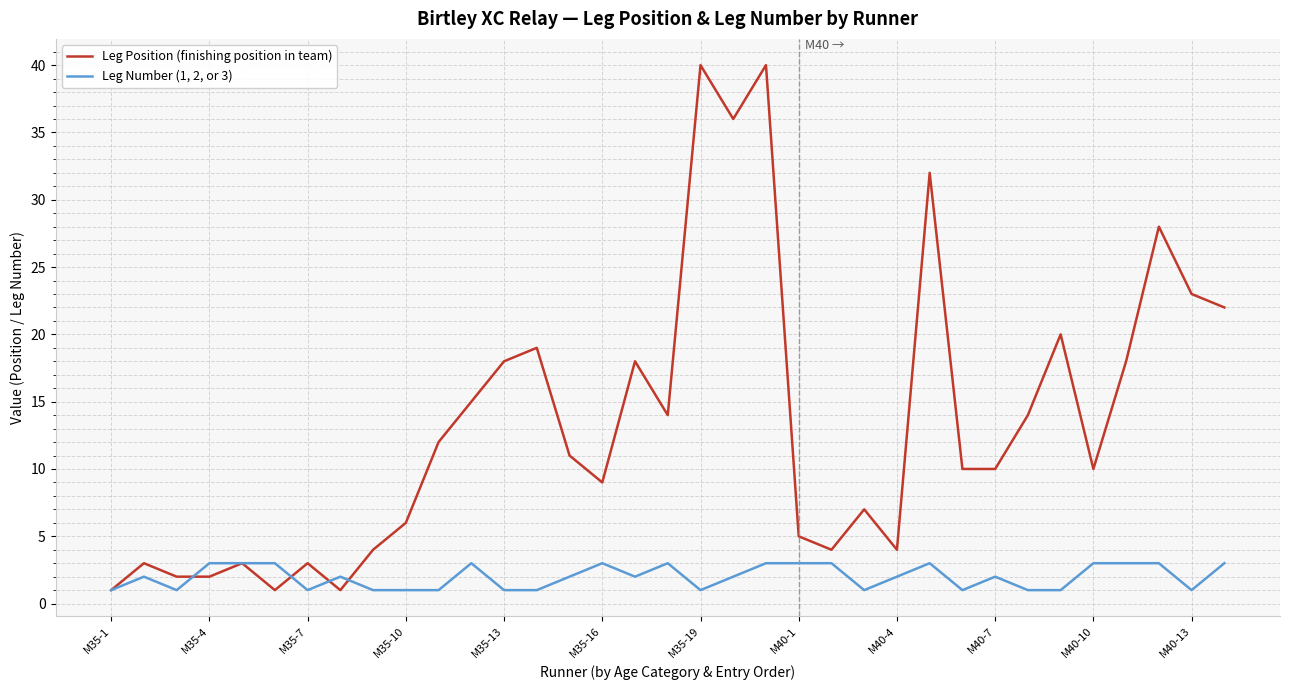

Which series has the widest spread of values?

Leg Position (finishing position in team)